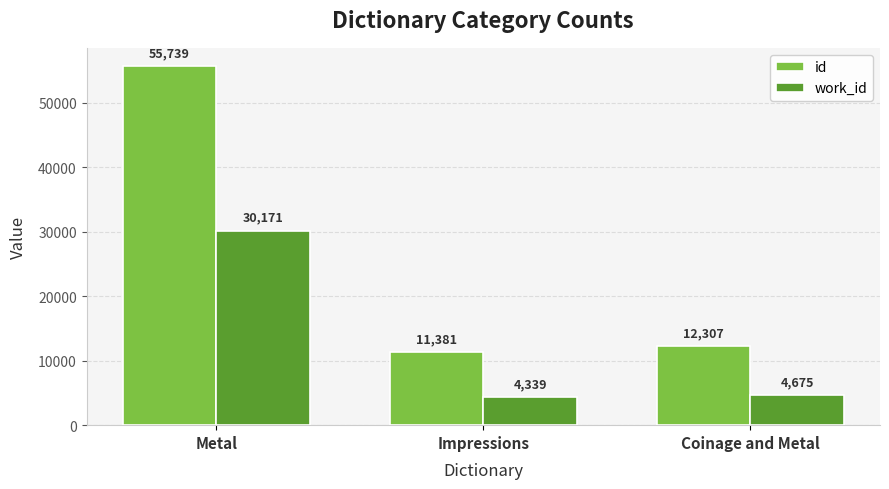

At which label is work_id closest to 17255?

Coinage and Metal